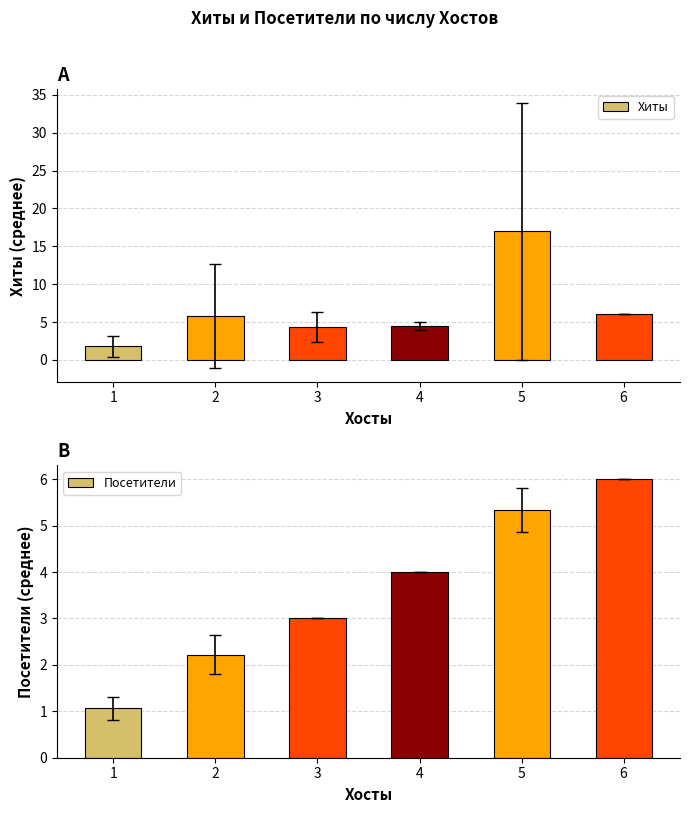

At which category is the sum across all series the highest?

5